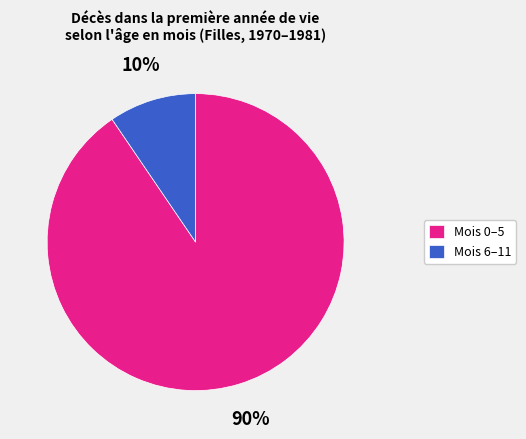

Which category accounts for the majority?

Mois 0–5